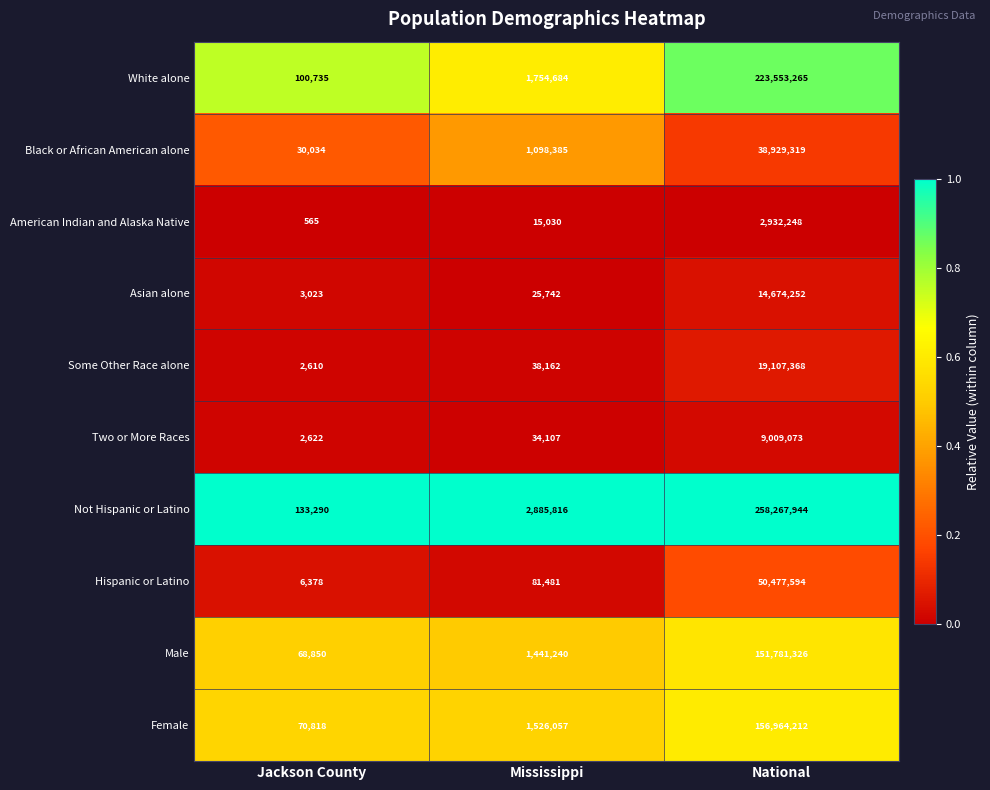

What is the total value across all series at Mississippi?

8900704